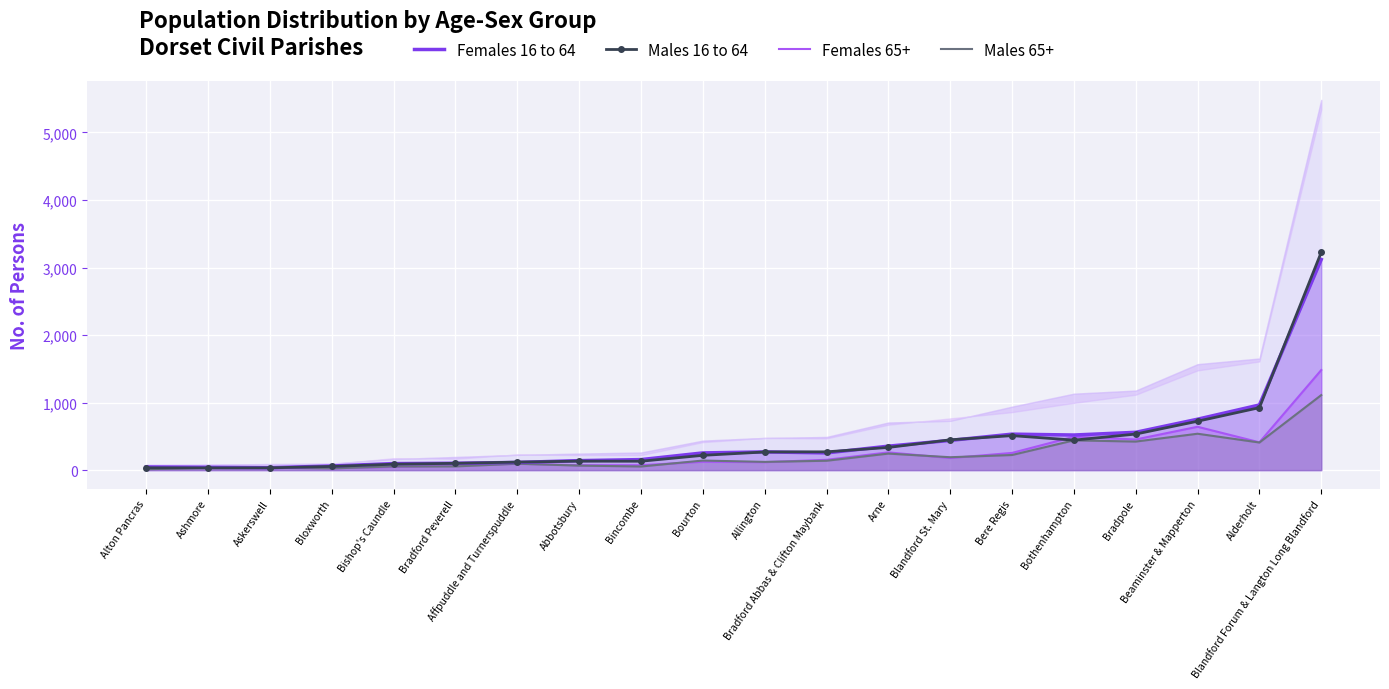

Reading left to right, what are all the values shown in this chart?

Females 16 to 64: 47	42	36	61	97	102	114	141	156	255	270	255	355	440	533	520	560	754	965	3119
Males 16 to 64: 34	33	34	55	88	101	119	133	132	219	269	271	336	449	511	444	534	724	925	3226
Females 65+: 21	38	40	28	47	69	96	73	73	124	118	153	263	179	255	494	454	642	412	1482
Males 65+: 13	36	35	26	54	55	95	67	54	142	122	139	245	191	224	441	423	539	409	1111